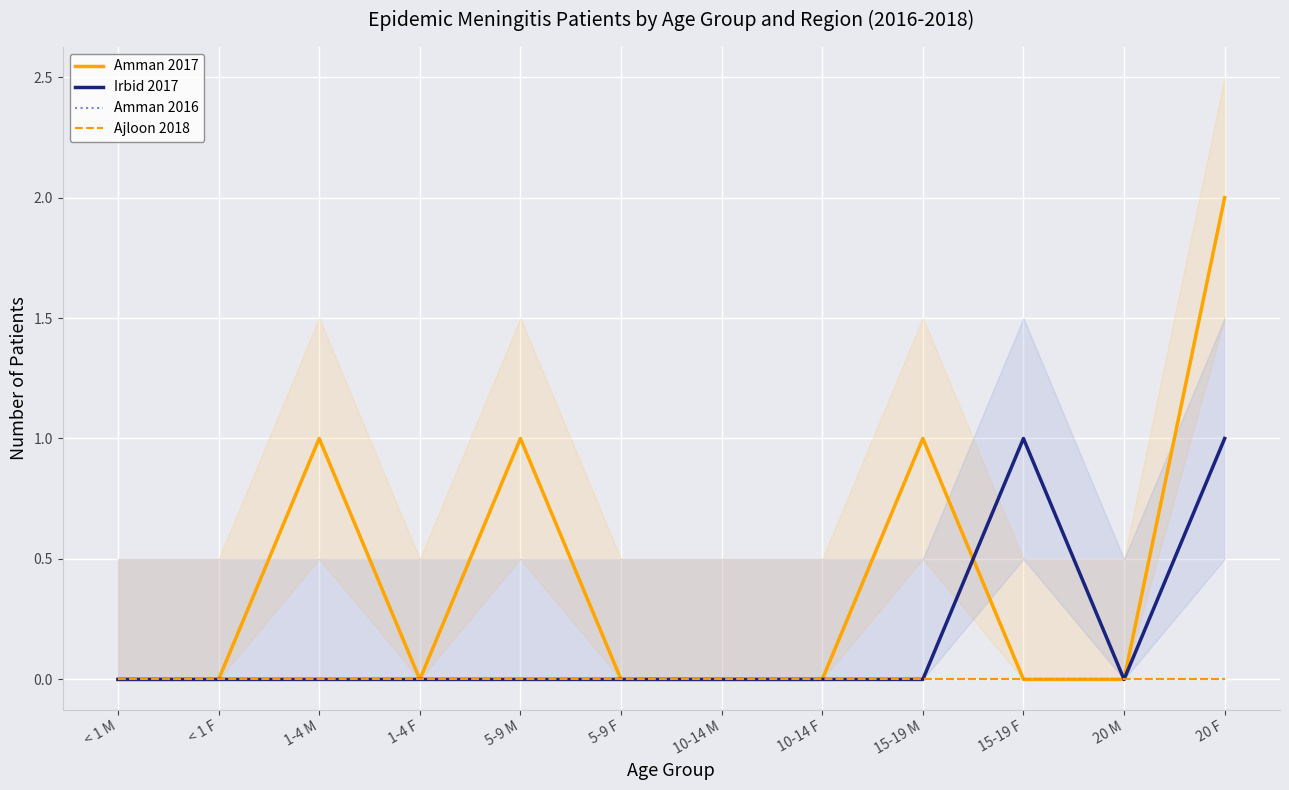

Which series changed the most between < 1 F and 20 M?

Amman 2017